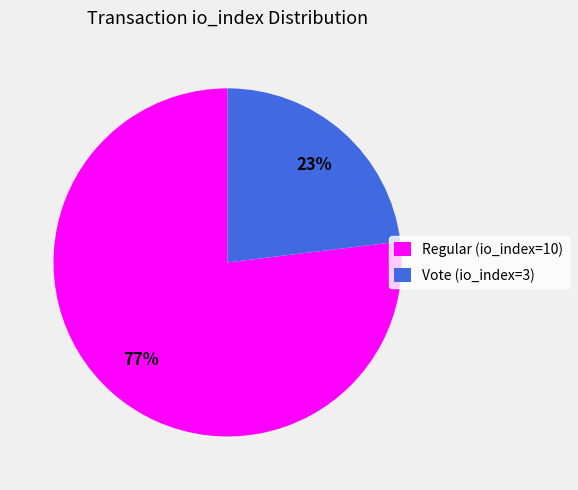

To the nearest percent, what is the difference between the largest and smallest slice percentages?

54%